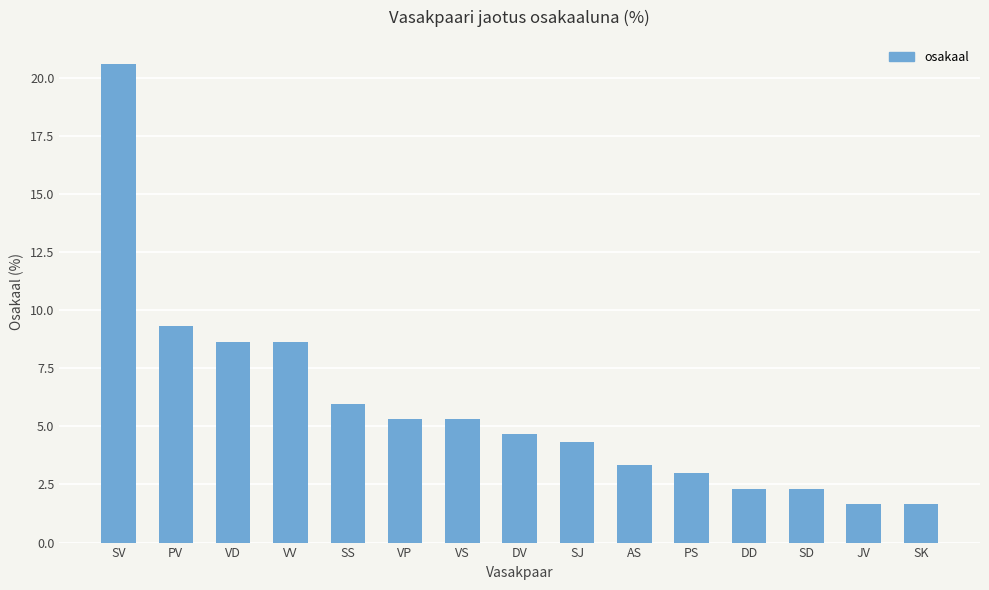

What is the change in value from VS to DV?

-0.7